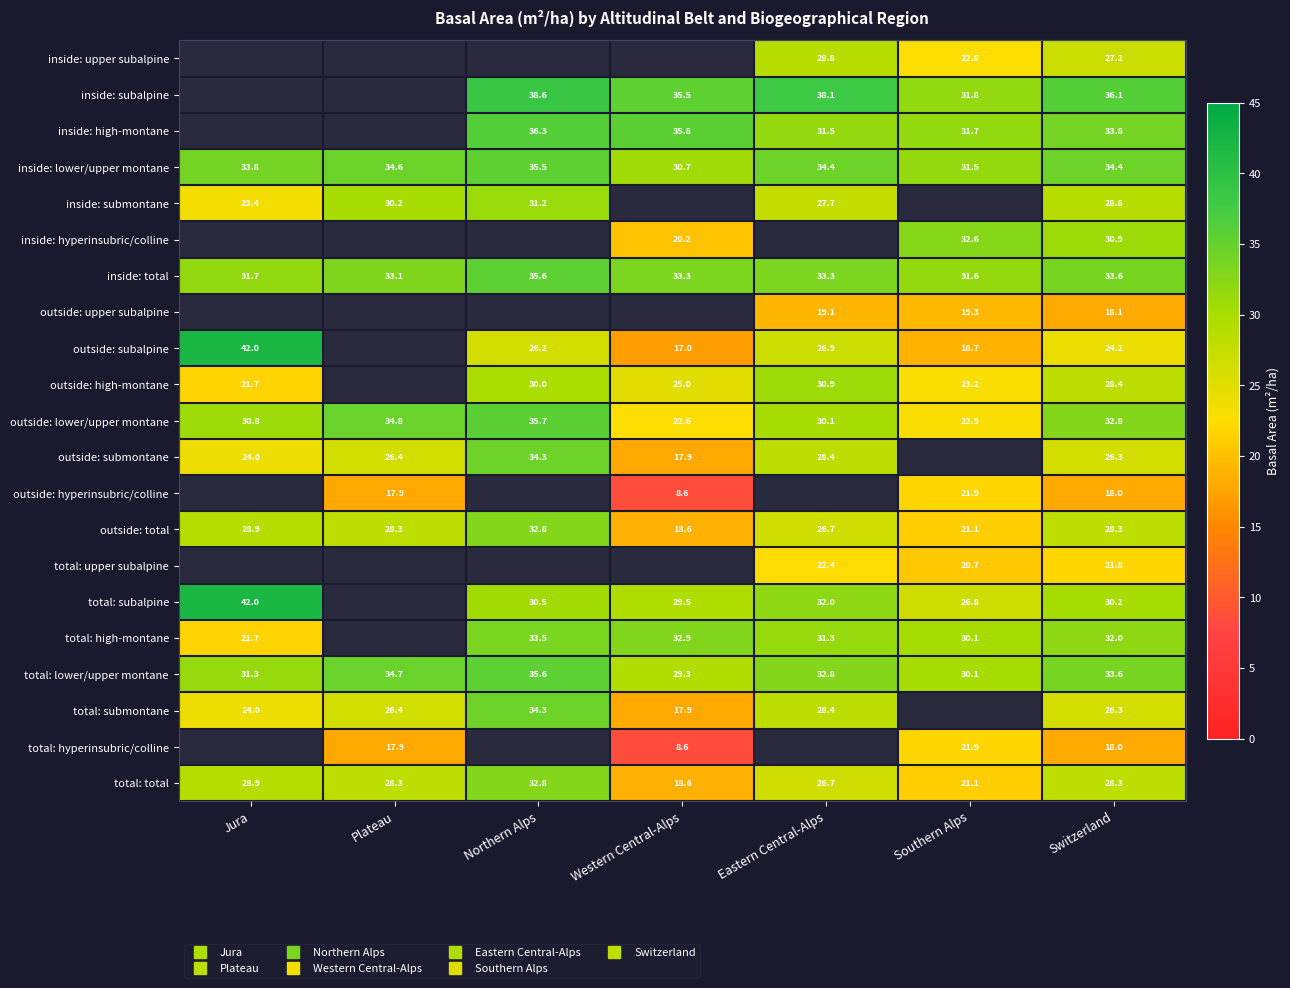

Is it true that outside: lower/upper montane equals 20.6 at Plateau?

False